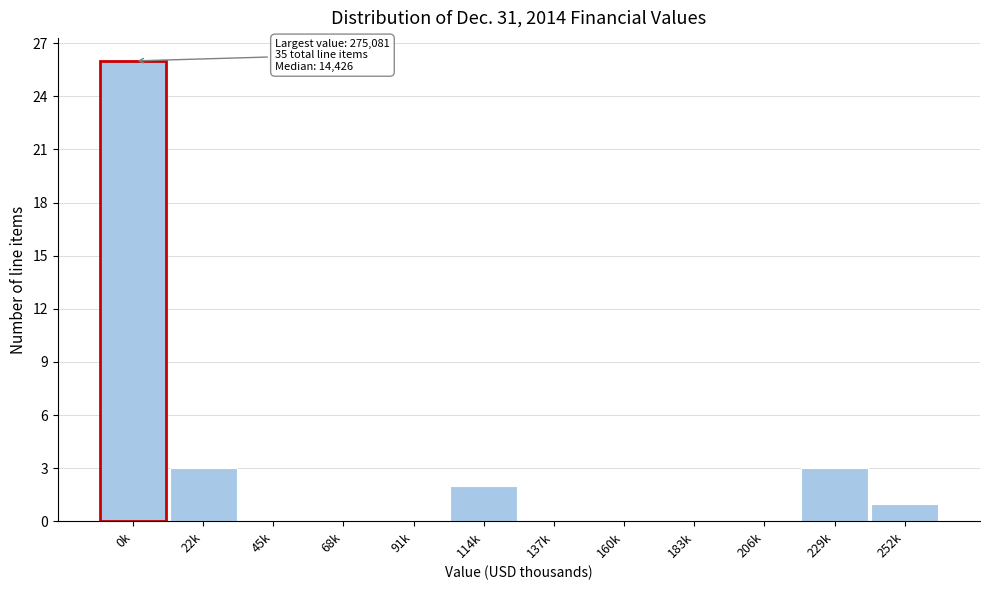

Reading left to right, list all the values displayed in this chart.

0k=26	22k=3	45k=0	68k=0	91k=0	114k=2	137k=0	160k=0	183k=0	206k=0	229k=3	252k=1